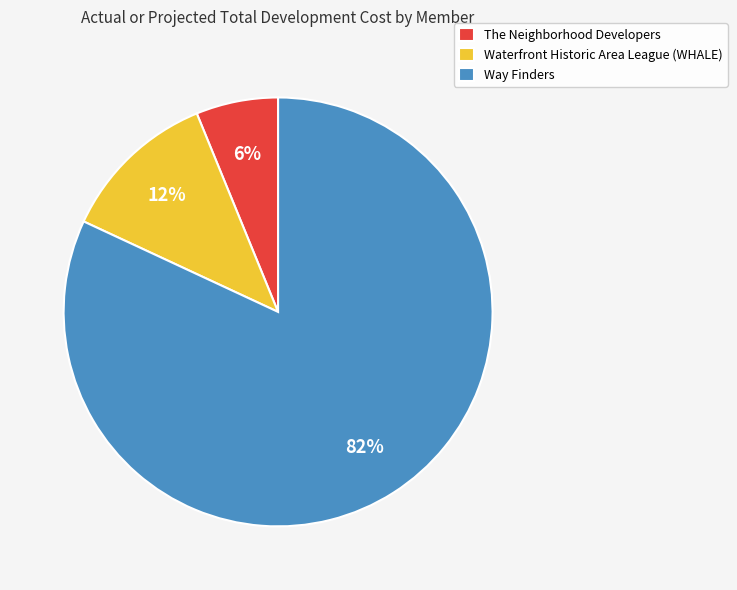

To the nearest percent, what percentage of the pie is Waterfront Historic Area League (WHALE)?

12%